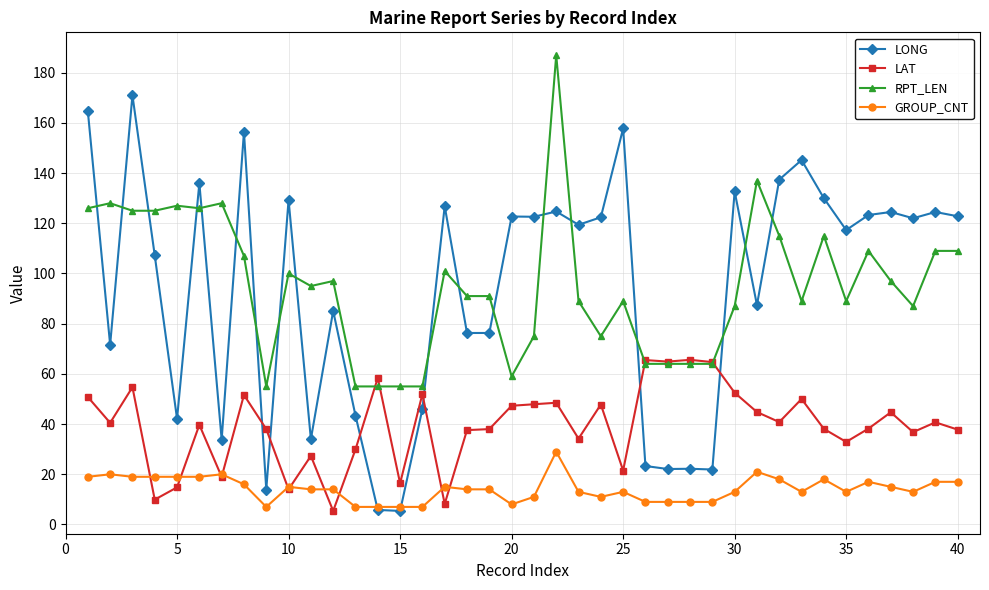

Which series has the widest spread of values?

LONG